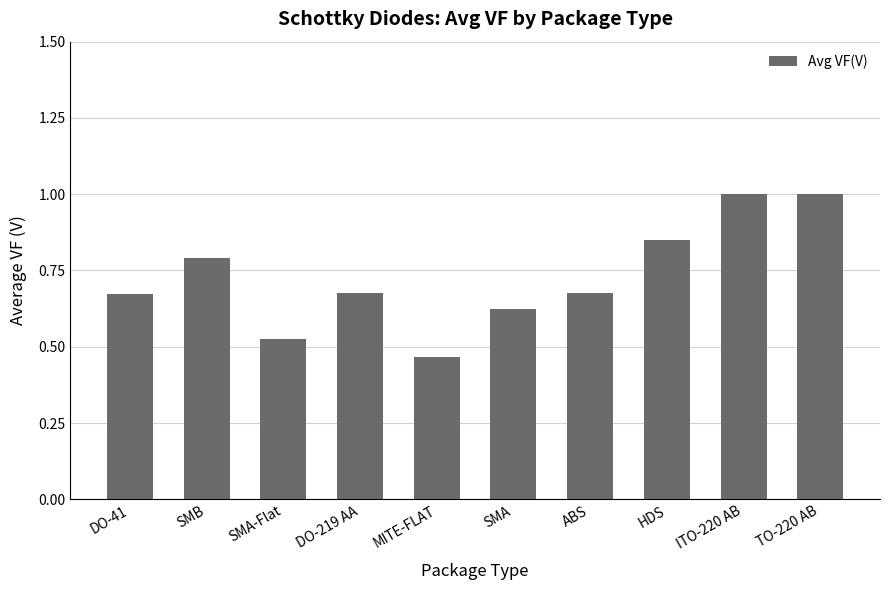

What is the label of the 7th bar from the right?

DO-219 AA